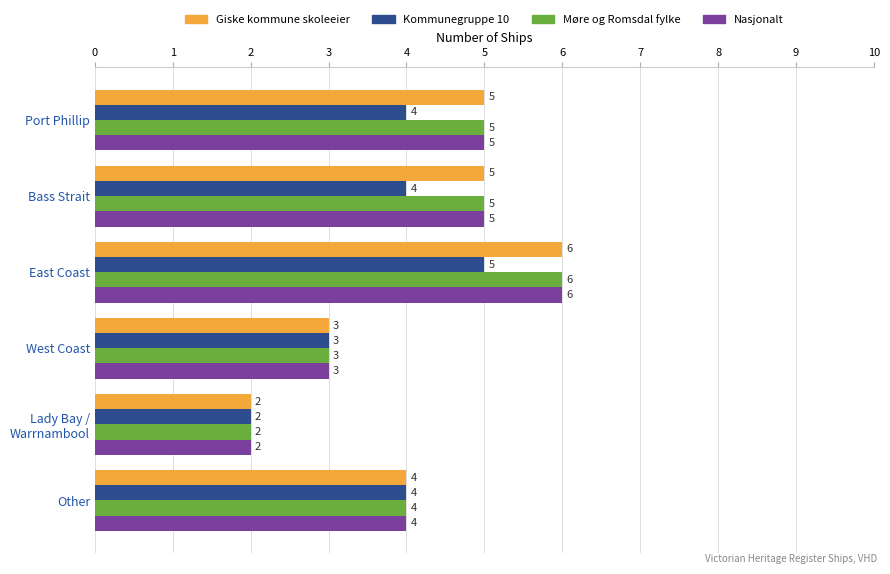

How many categories are shown in the chart?

6